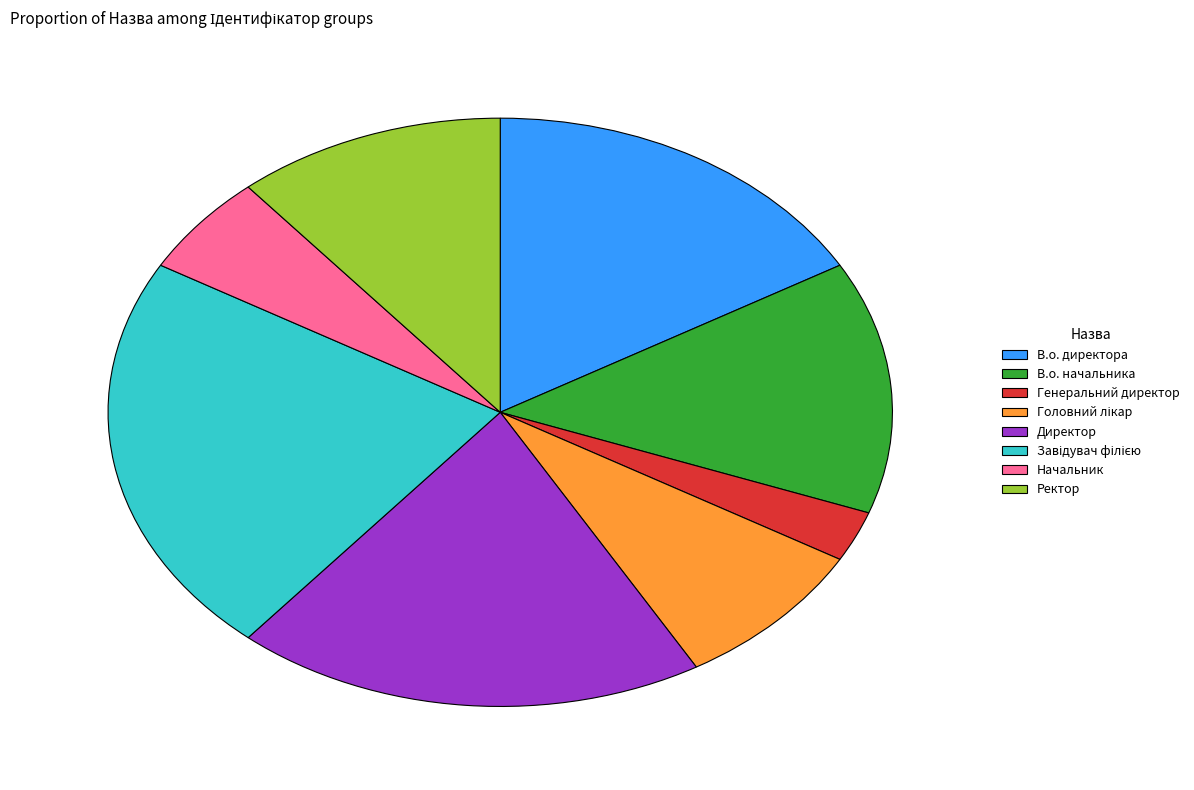

Is there any slice that represents more than half of the pie?

No